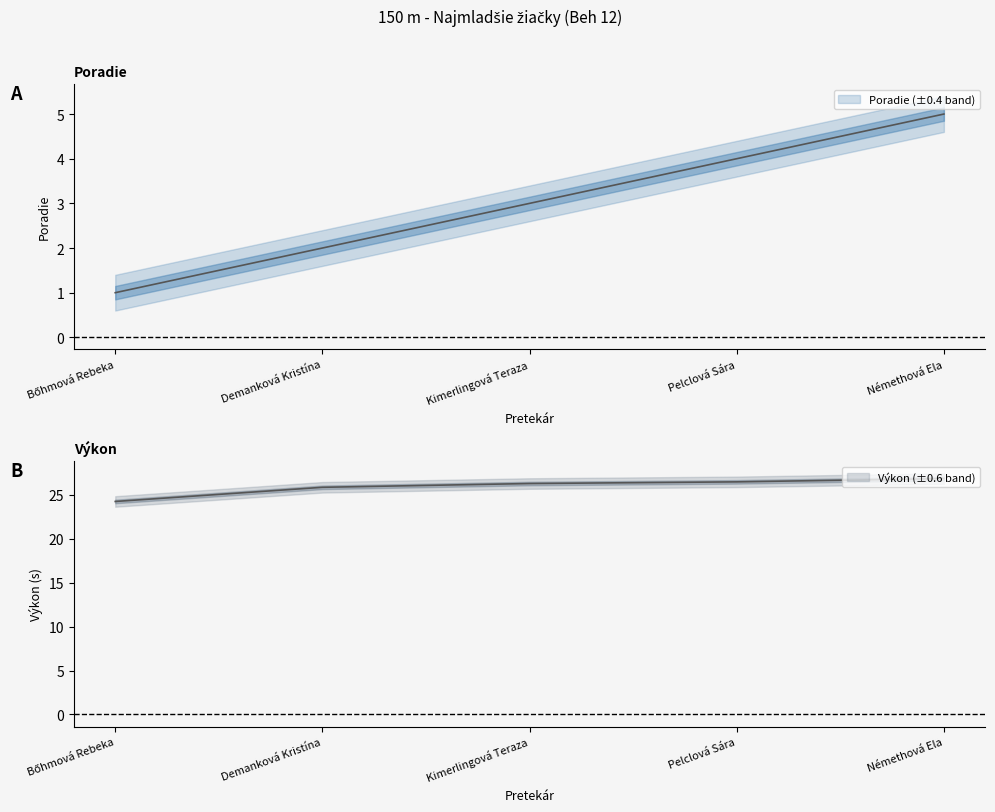

What is the average value of the Výkon series?

25.9